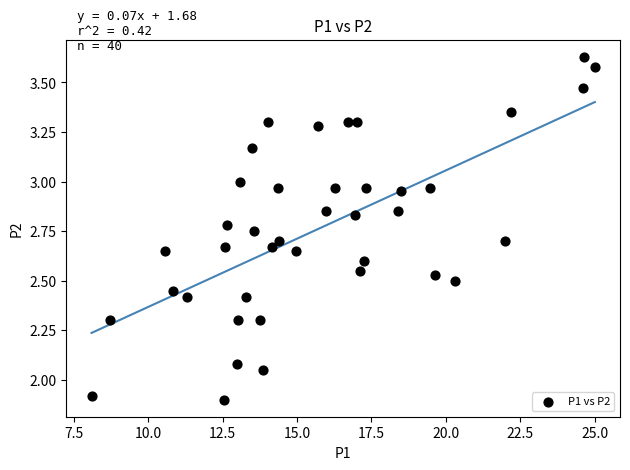

What is the range of X values (max minus min)?

16.9